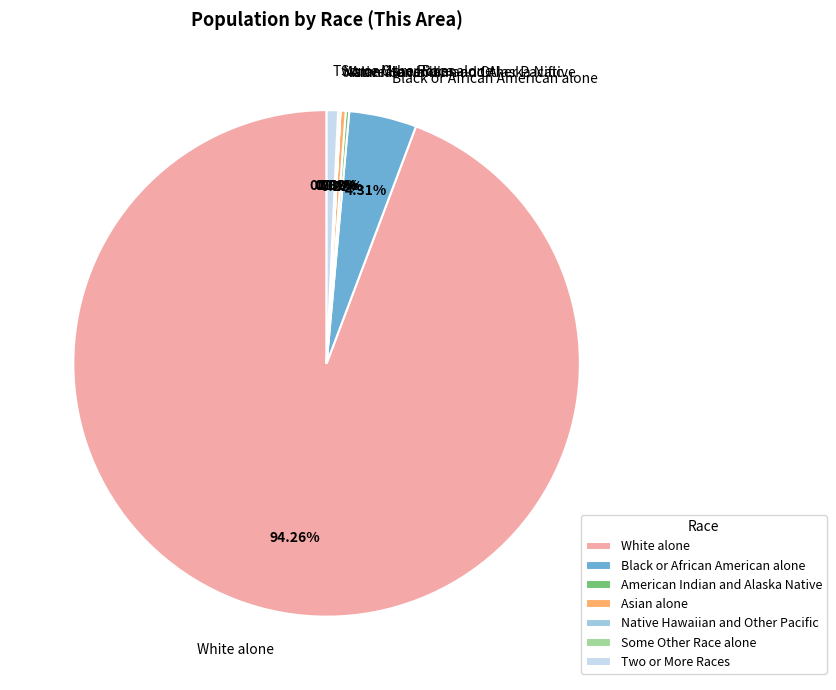

Is the sum of Asian alone and White alone greater than half?

Yes